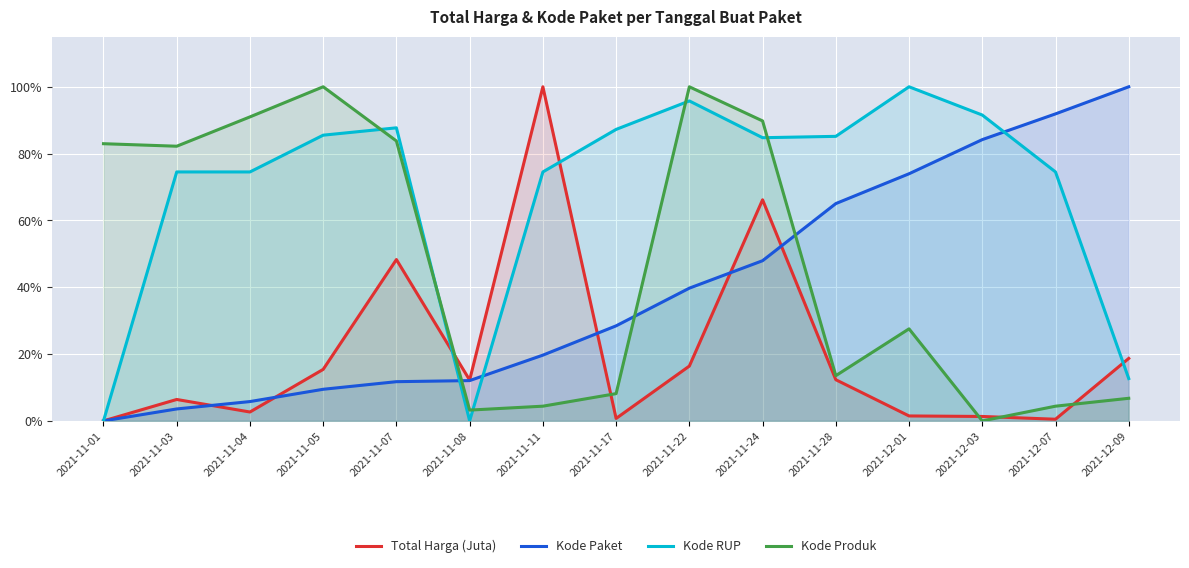

After their last crossing, which series has the higher values: Kode RUP or Kode Produk?

Kode RUP